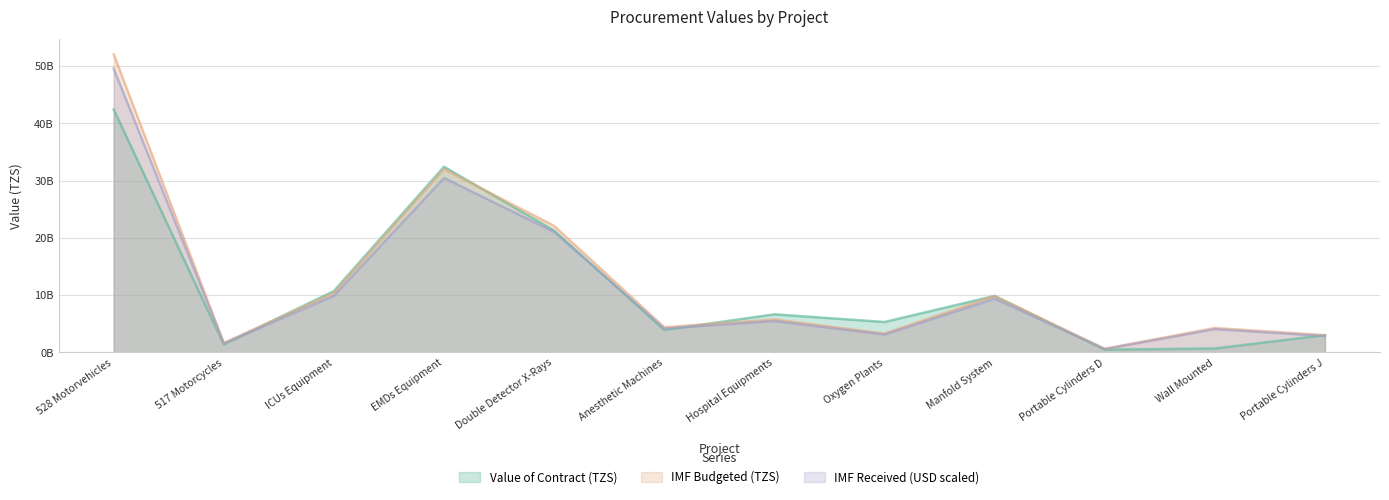

At which label does IMF Budgeted (TZS) first exceed 5769500000?

528 Motorvehicles